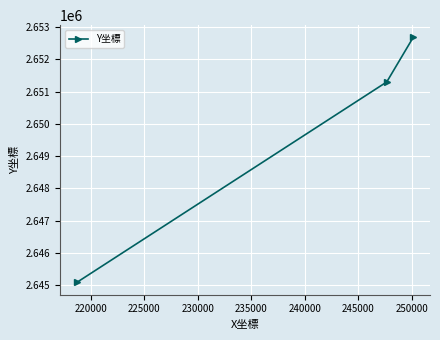

What is the sum of all values?

7949069.2